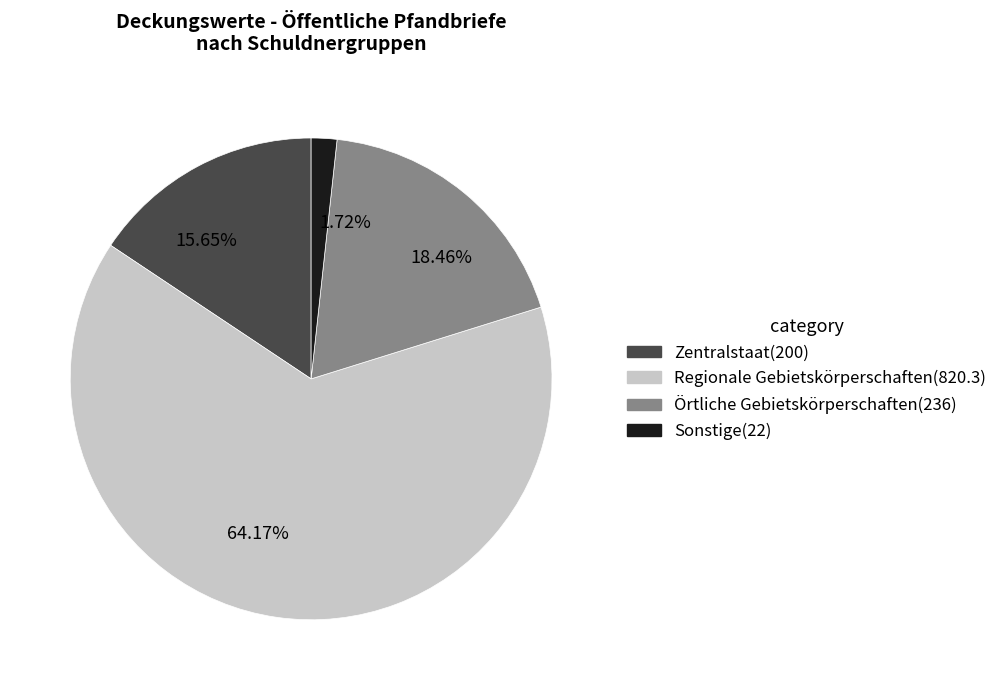

Approximately how many times larger is the value at 15.65% compared to 1.72%?

9.1